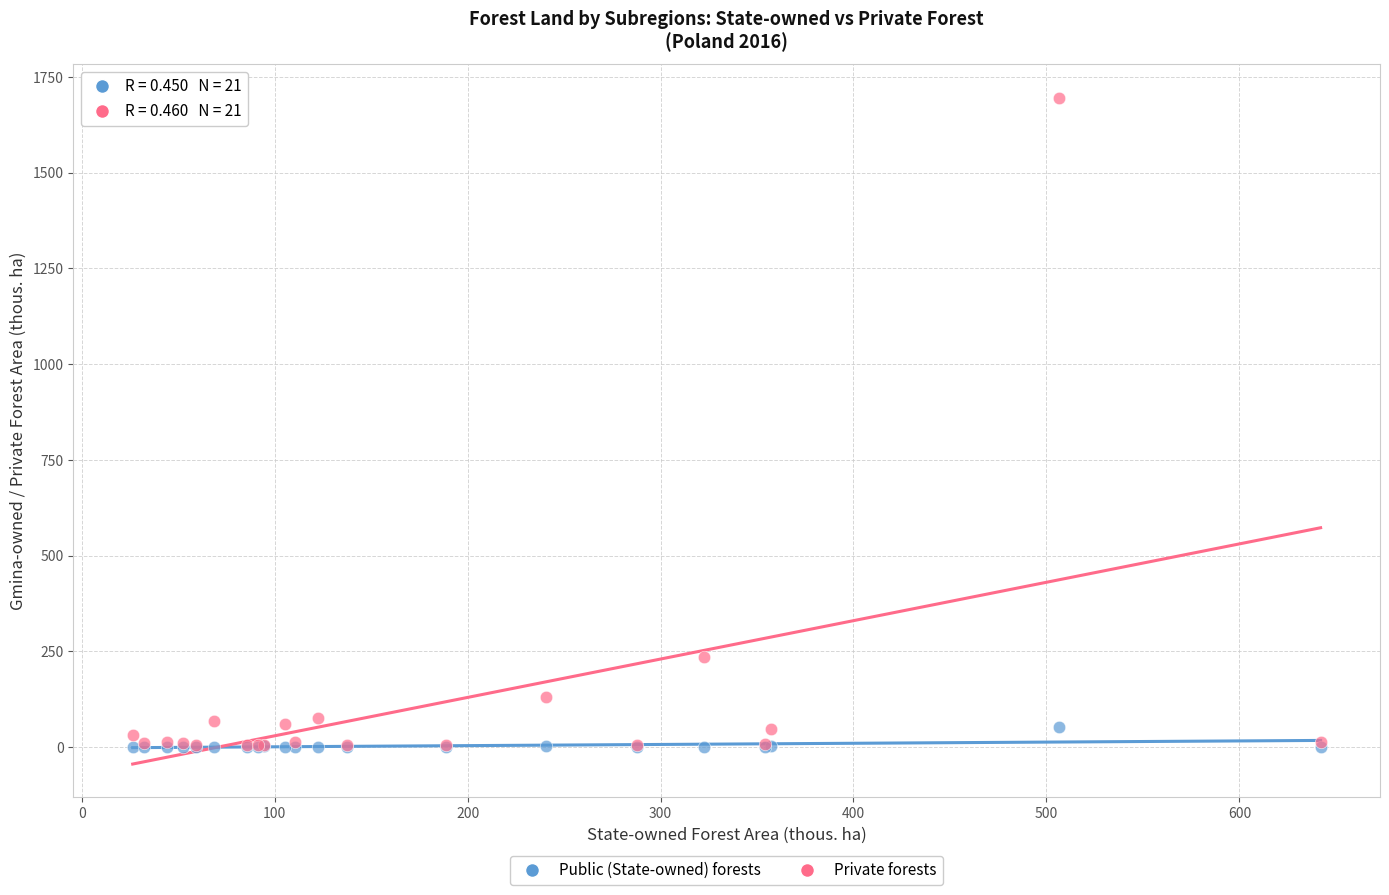

Which series has the widest spread of Y values?

Private forests